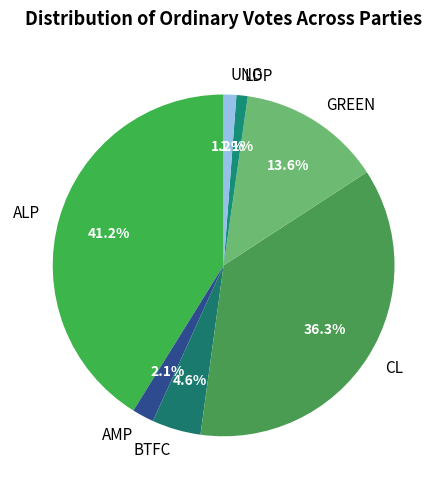

Which has a higher value, BTFC or GREEN?

GREEN